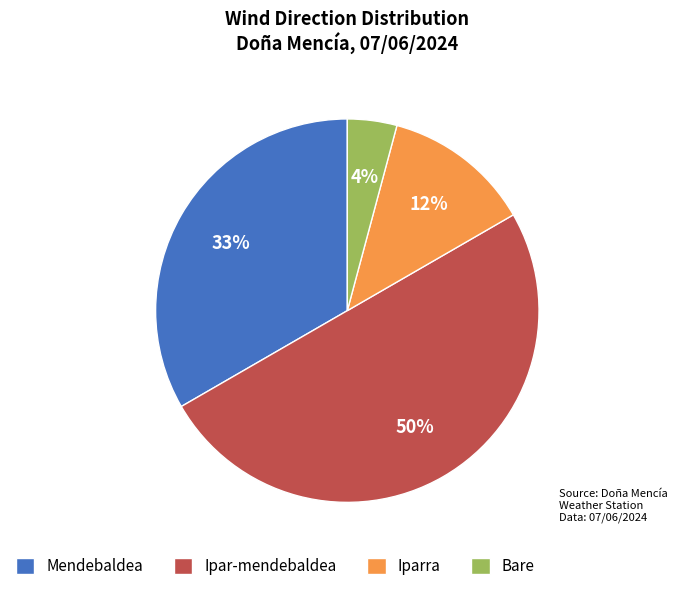

Between Bare and Mendebaldea, which is larger?

Mendebaldea